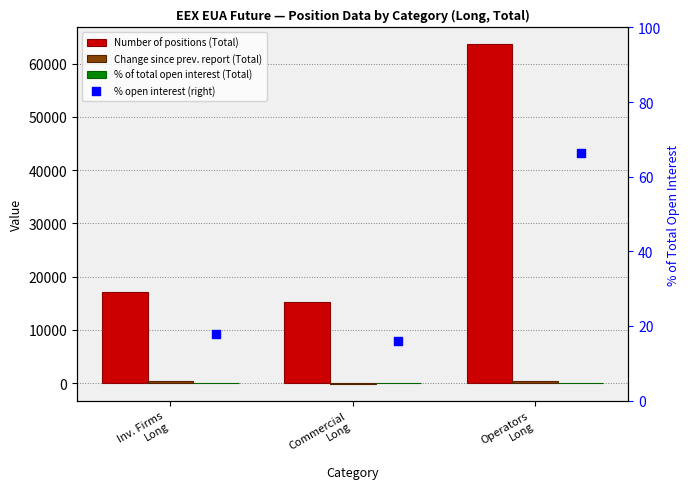

Which series reaches the minimum Y coordinate?

Change since prev. report (Total)